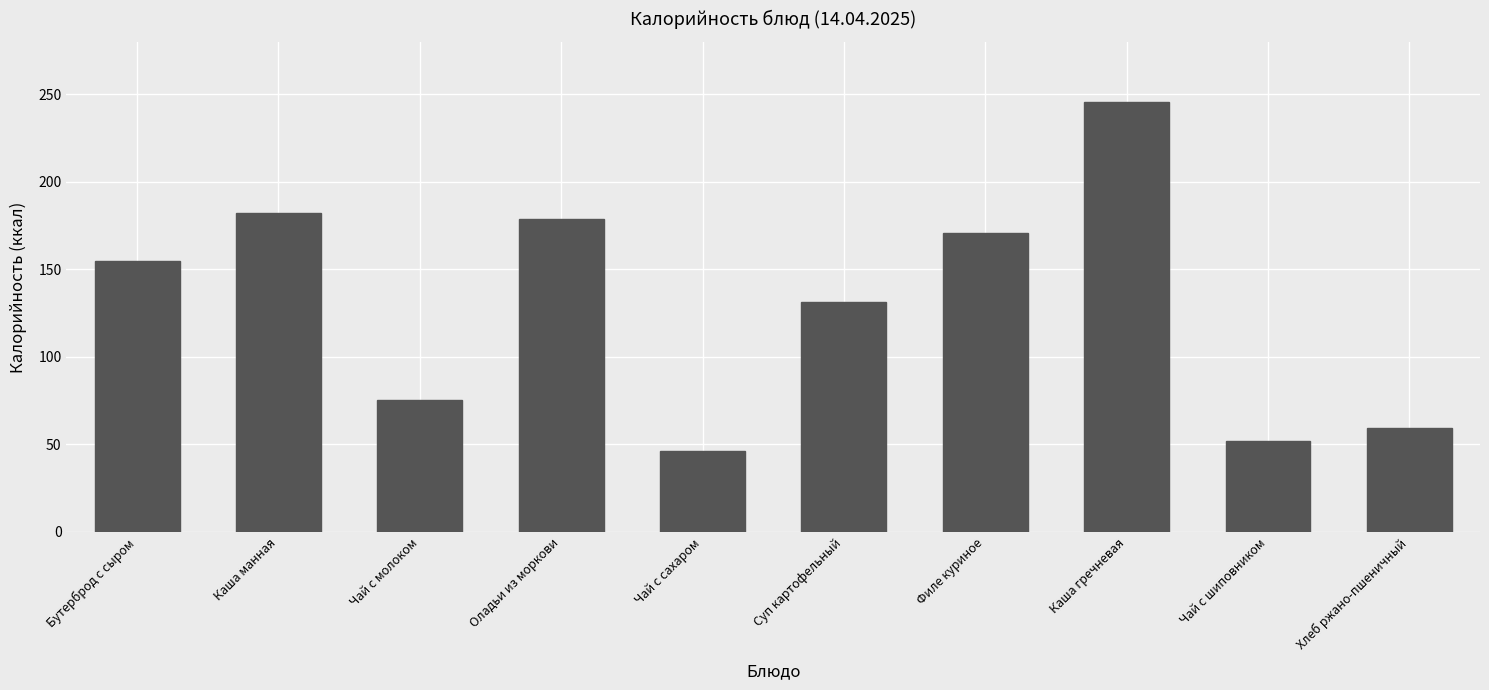

What is the difference between the second highest and second lowest values?

130.2